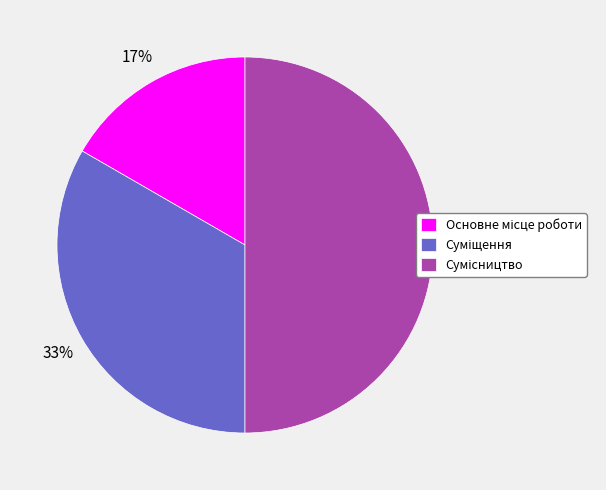

To the nearest percent, what is the difference between the largest and smallest slice percentages?

33%